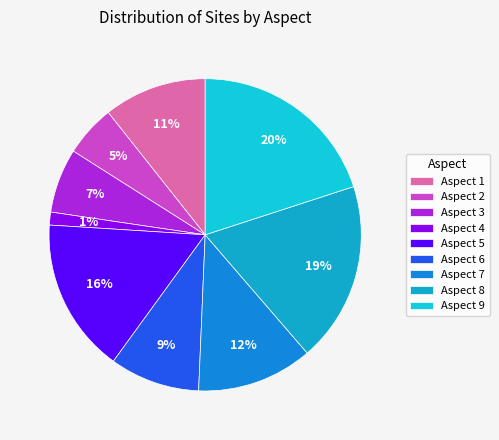

To the nearest percent, what is the difference between the largest and smallest slice percentages?

19%